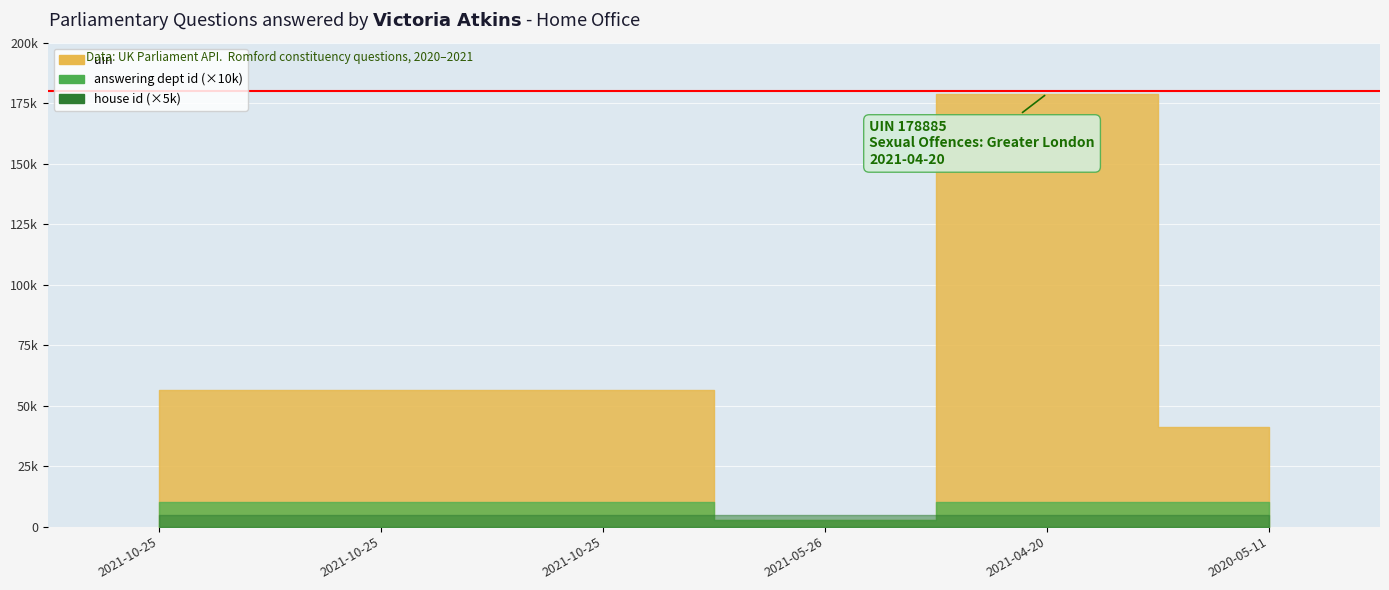

List the labels in order of uin value, largest first.

2021-04-20, 2021-10-25, 2021-10-25, 2021-10-25, 2020-05-11, 2021-05-26